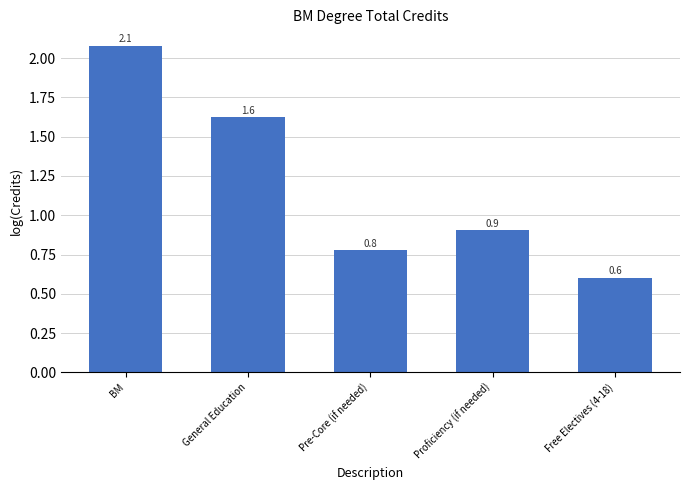

What is the sum of the values at BM and General Education?

3.7